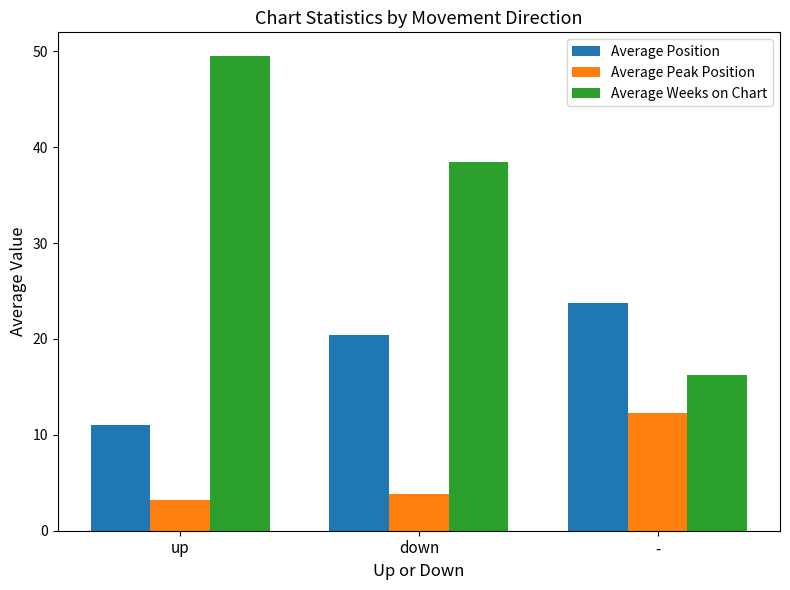

Are the bars grouped side by side (vs. stacked)?

Yes